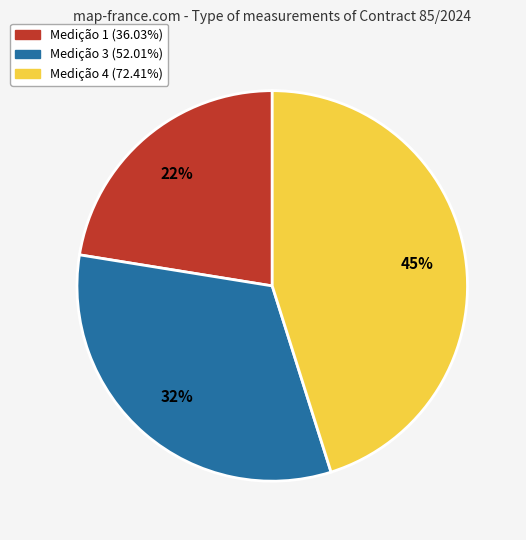

To the nearest percent, what is the average slice percentage?

33%